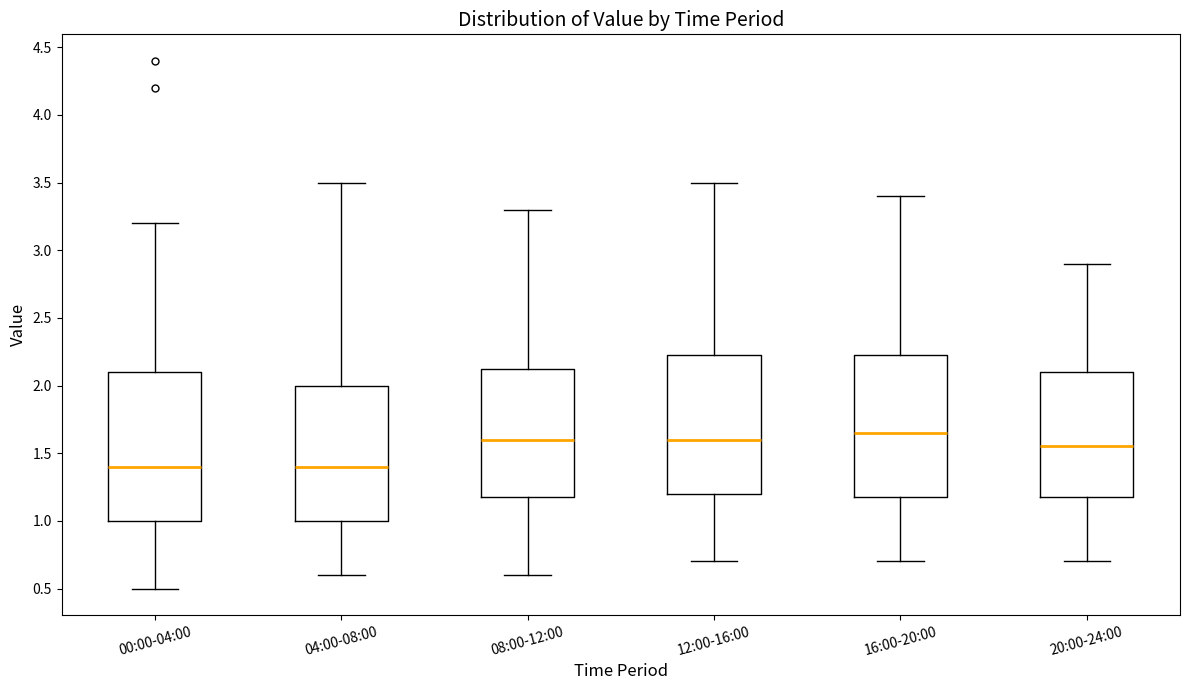

Reading left to right, read every box against the y-axis: the position of its median line, the range the box covers, and the ends of its whiskers. The values are not printed on the chart, so give them approximately, as read against the axis.

00:00-04:00: median 1.40, box 1.00 to 2.10, whiskers 0.50 to 3.20
04:00-08:00: median 1.40, box 1.00 to 2.00, whiskers 0.60 to 3.50
08:00-12:00: median 1.60, box 1.20 to 2.15, whiskers 0.60 to 3.30
12:00-16:00: median 1.60, box 1.20 to 2.25, whiskers 0.70 to 3.50
16:00-20:00: median 1.65, box 1.20 to 2.25, whiskers 0.70 to 3.40
20:00-24:00: median 1.55, box 1.20 to 2.10, whiskers 0.70 to 2.90